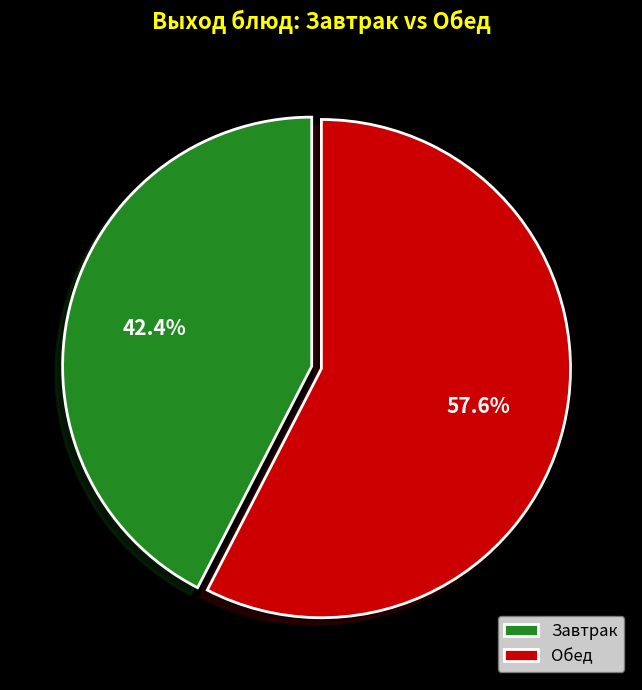

Rank the categories by value from highest to lowest.

Обед, Завтрак